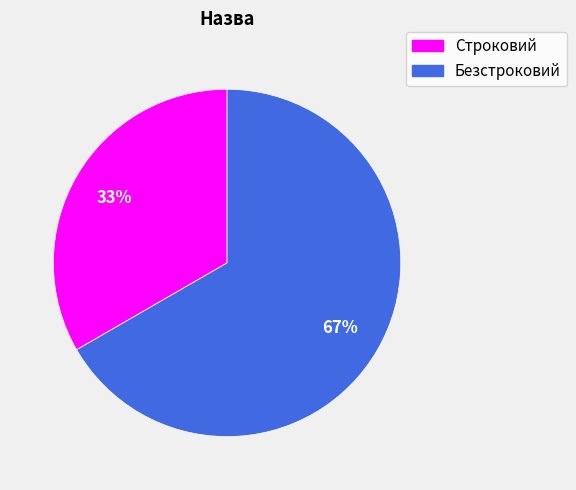

To the nearest percent, what is the average slice percentage?

50%